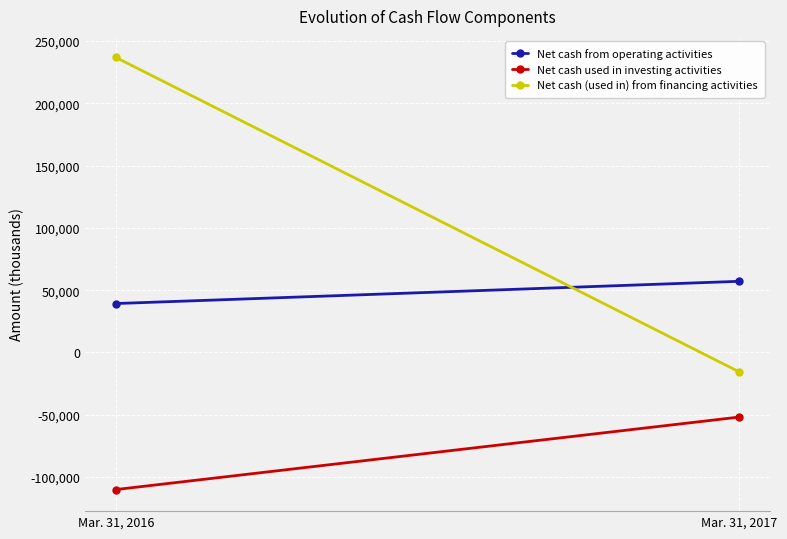

At which category is the sum across all series the highest?

Mar. 31, 2016